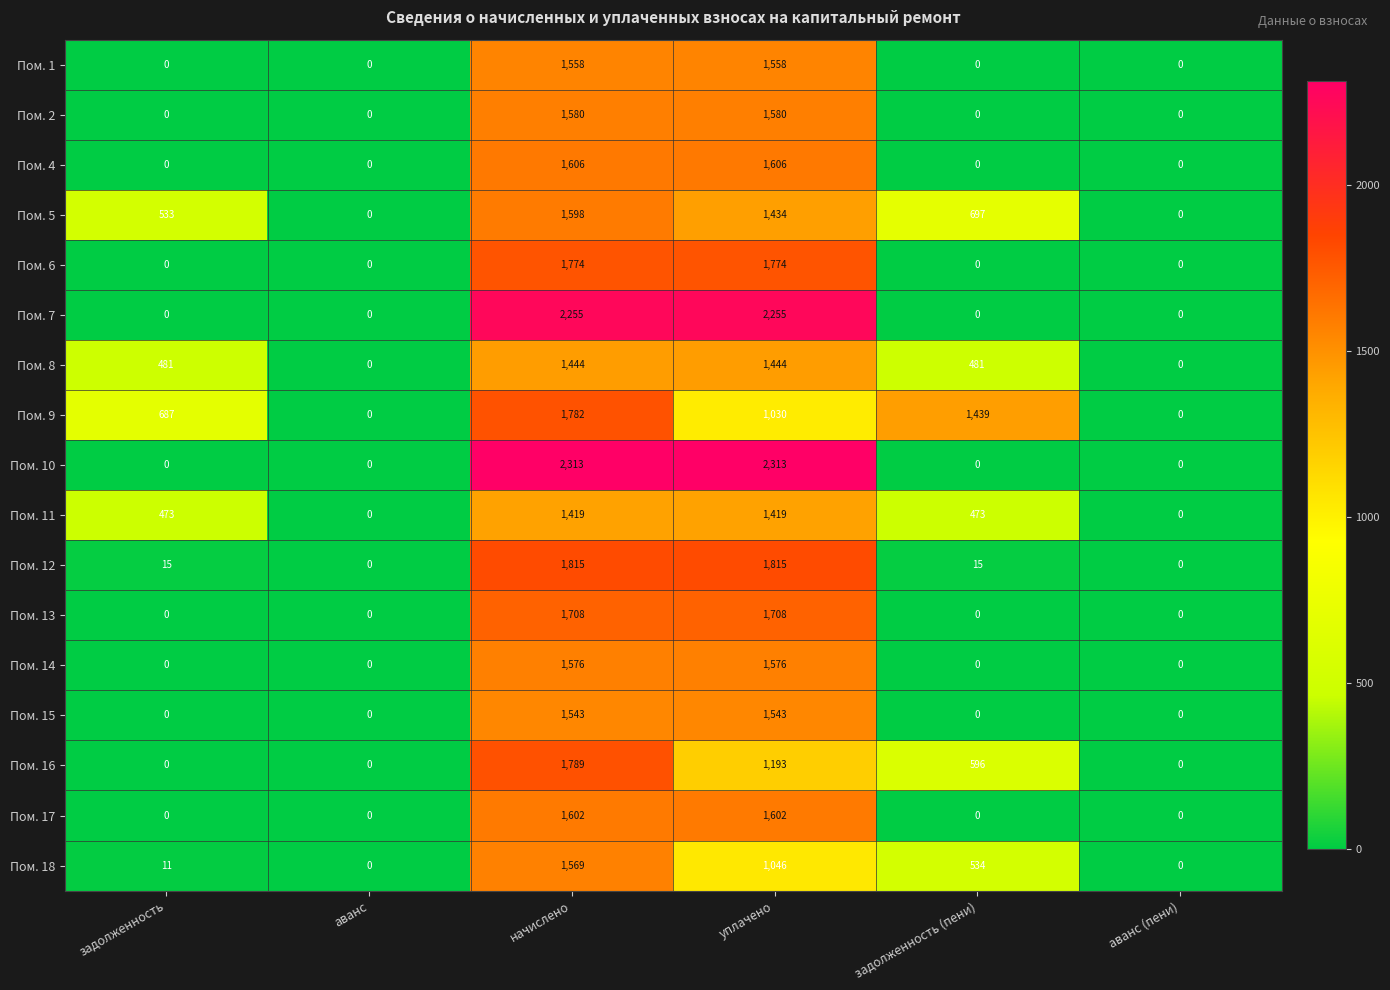

What is the greatest value displayed?

2313